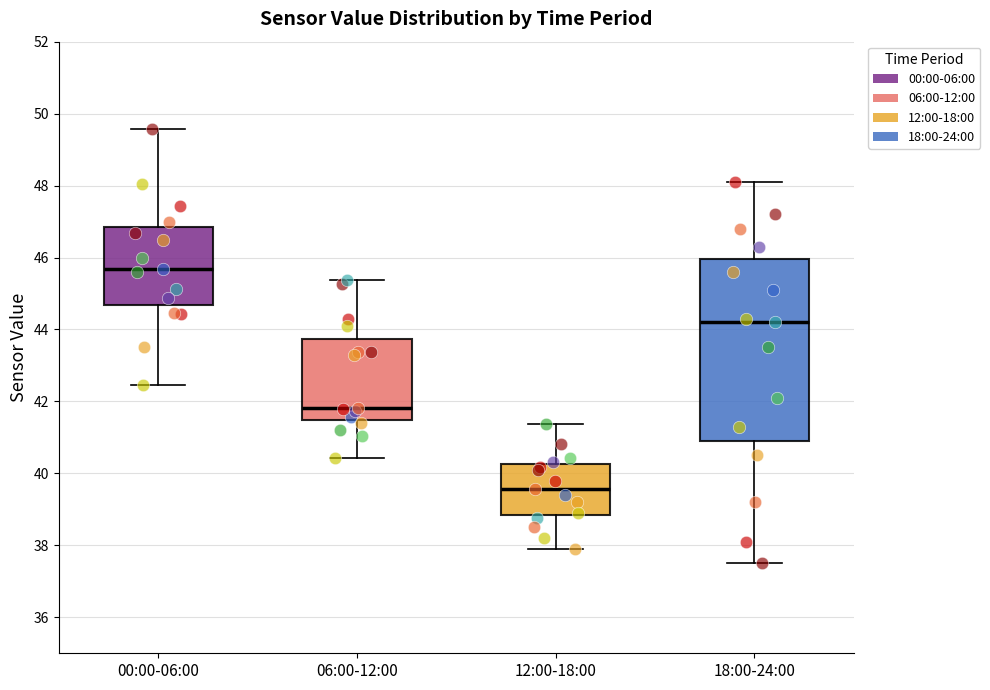

Which box is the tallest, from its lower edge to its upper edge?

18:00-24:00